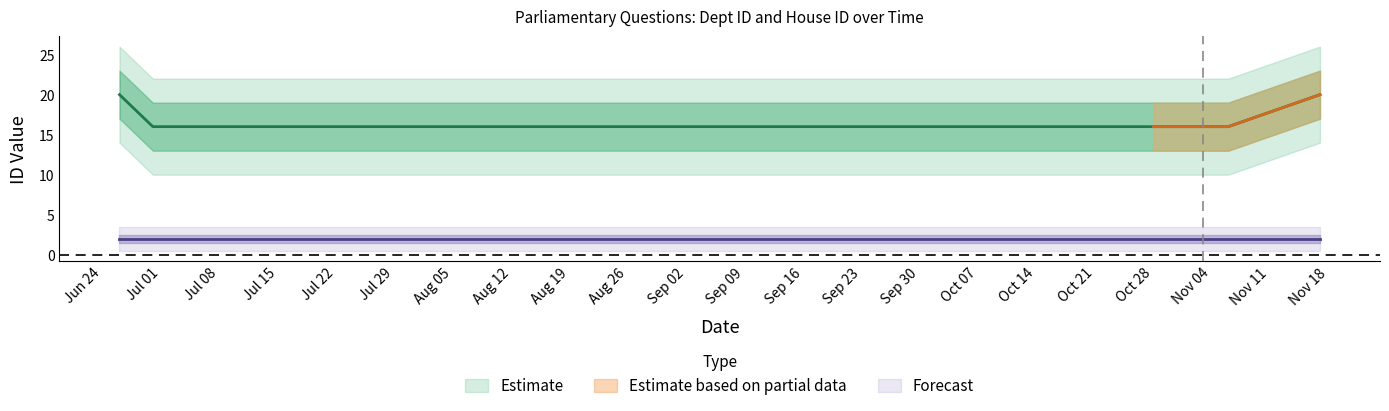

Where is the data nearest to the value 18?

2014-06-26